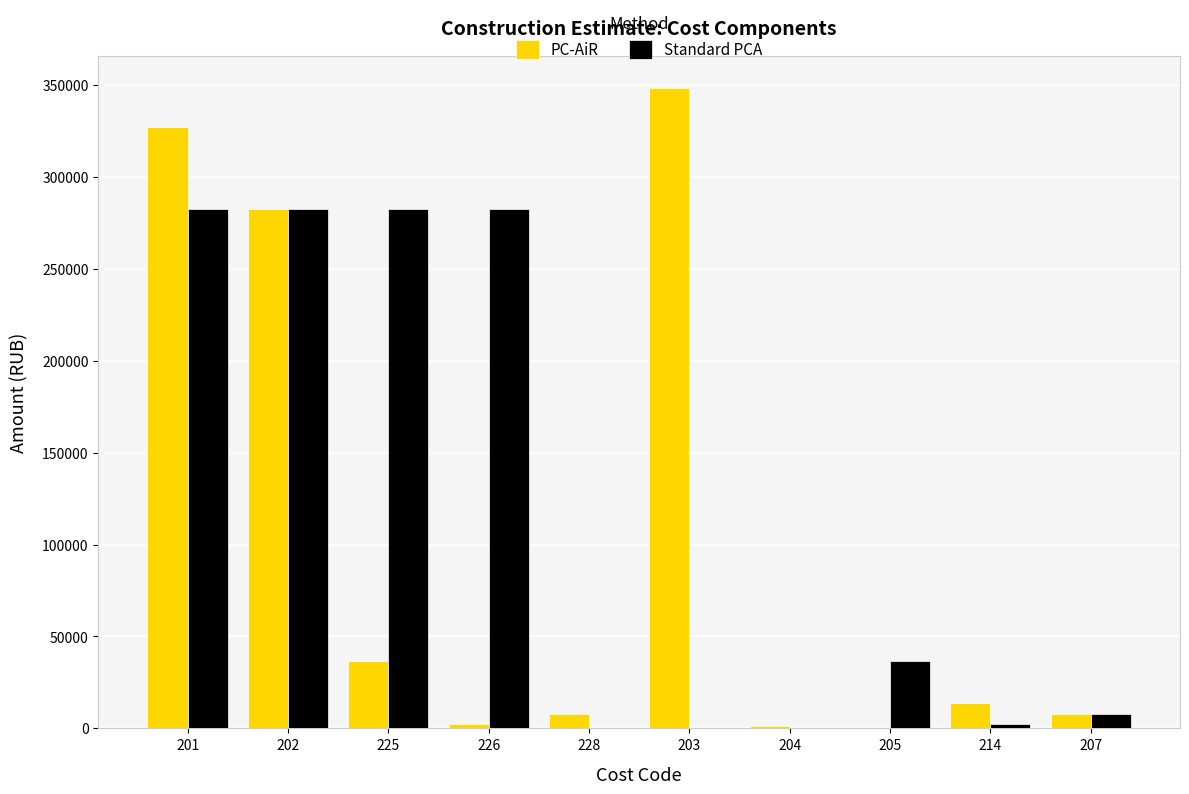

Is it true that Standard PCA equals -96130.5 at 228?

False